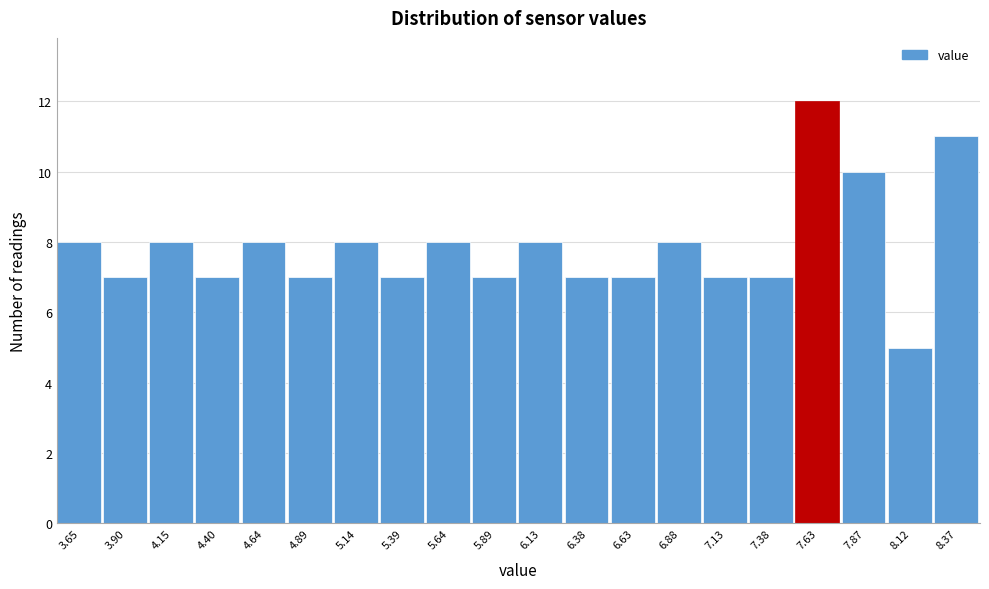

Reading left to right, extract all data points from this chart.

8	7	8	7	8	7	8	7	8	7	8	7	7	8	7	7	12	10	5	11